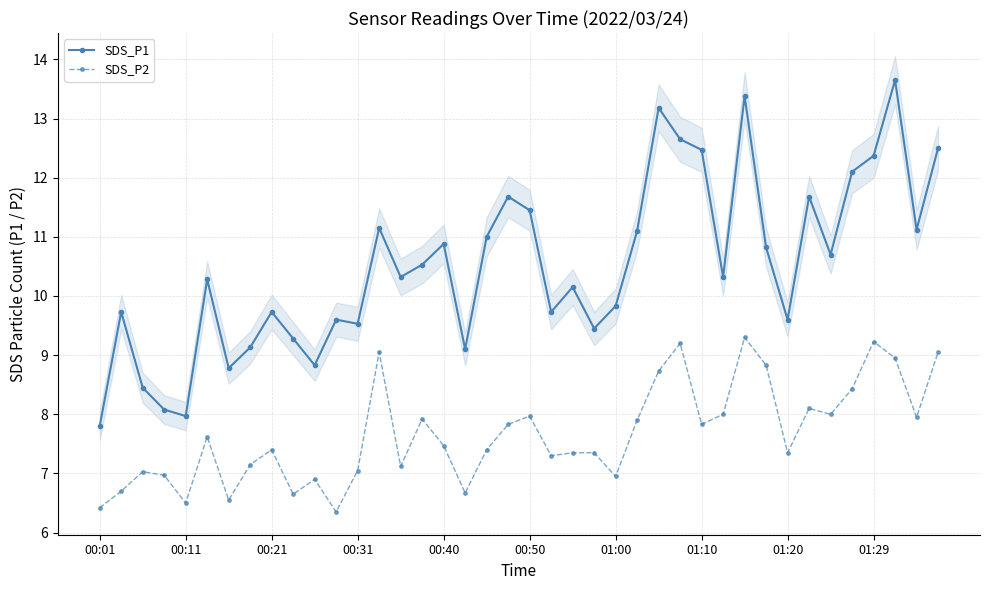

What is the sum of all SDS_P1 values?

420.1